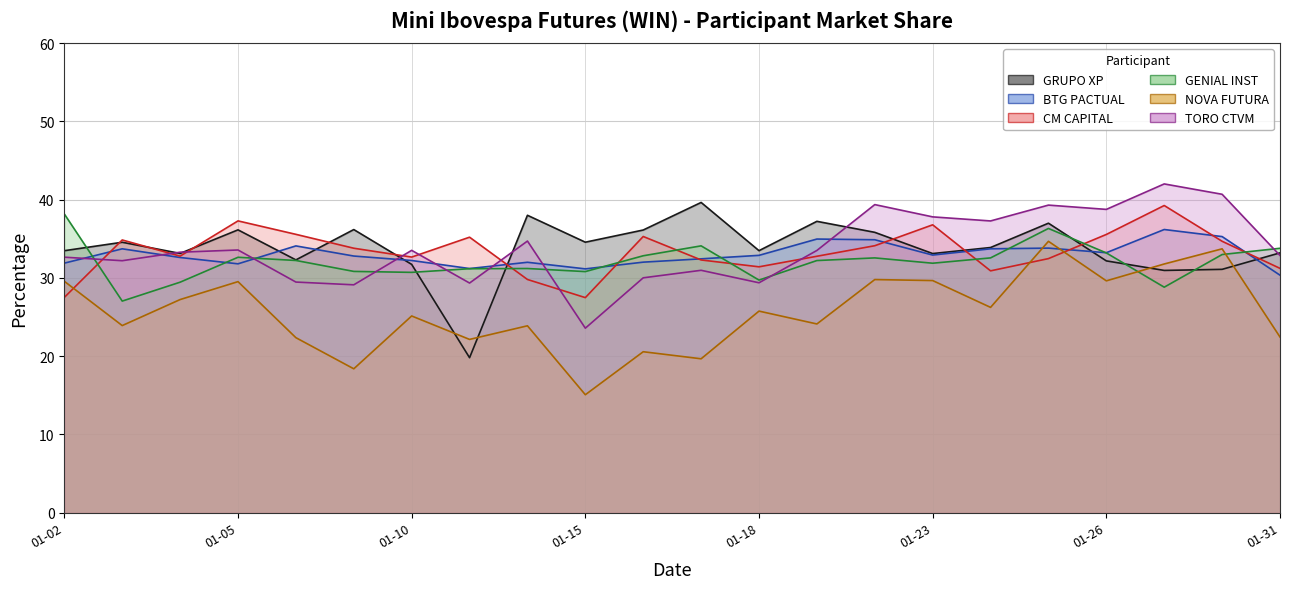

What is the difference between the highest and lowest values at 01-05?

7.8